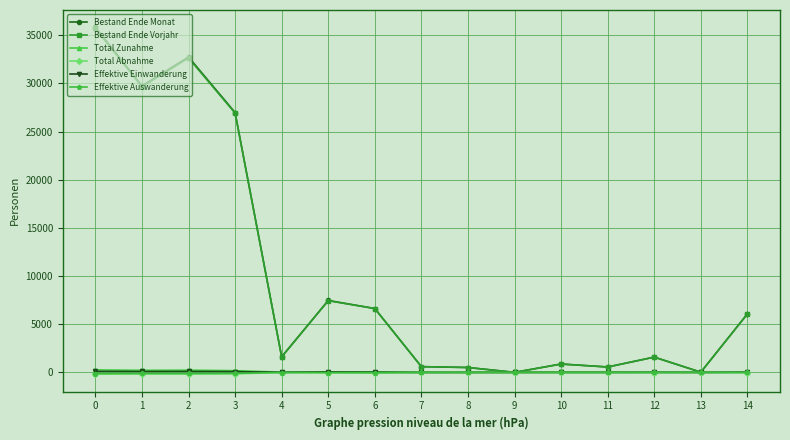

The Bestand Ende Vorjahr series shows 35705 at 0. True or false?

True